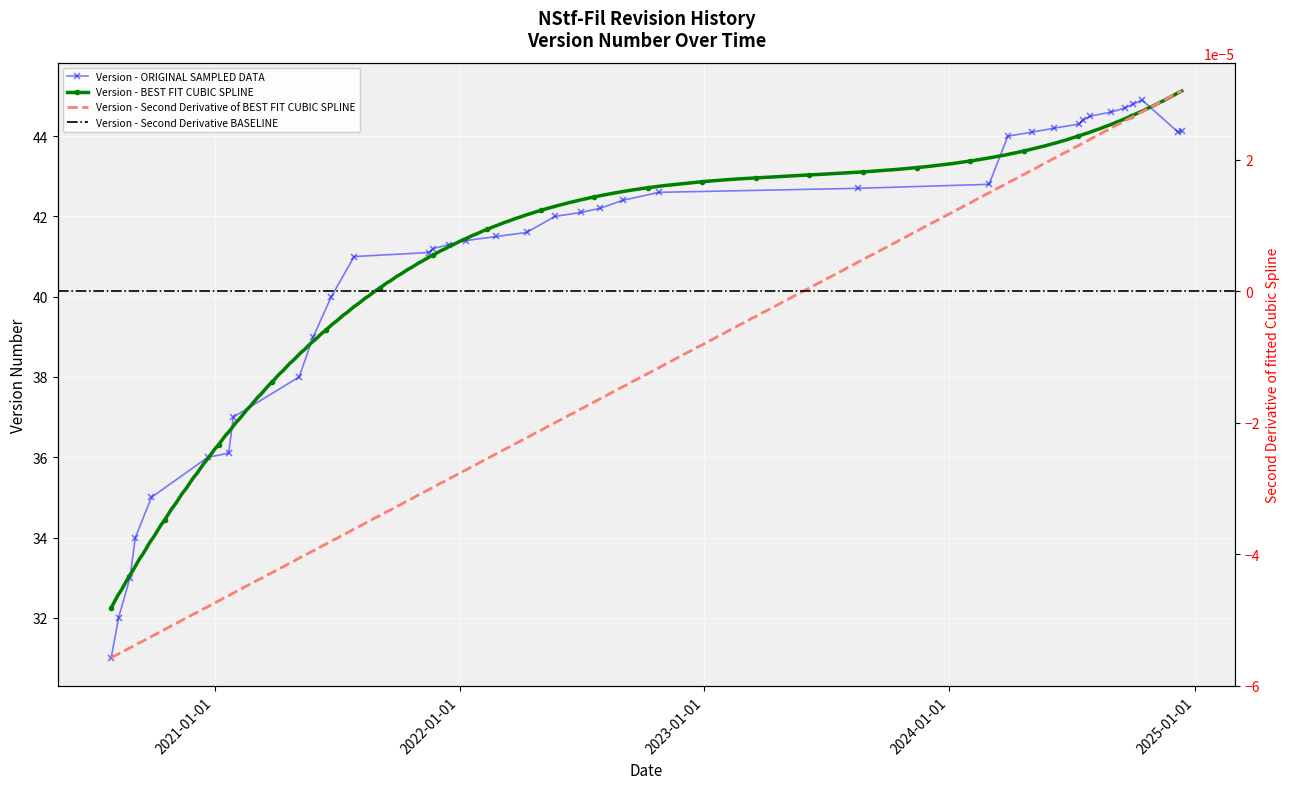

What is the maximum value shown in the chart?

44.9